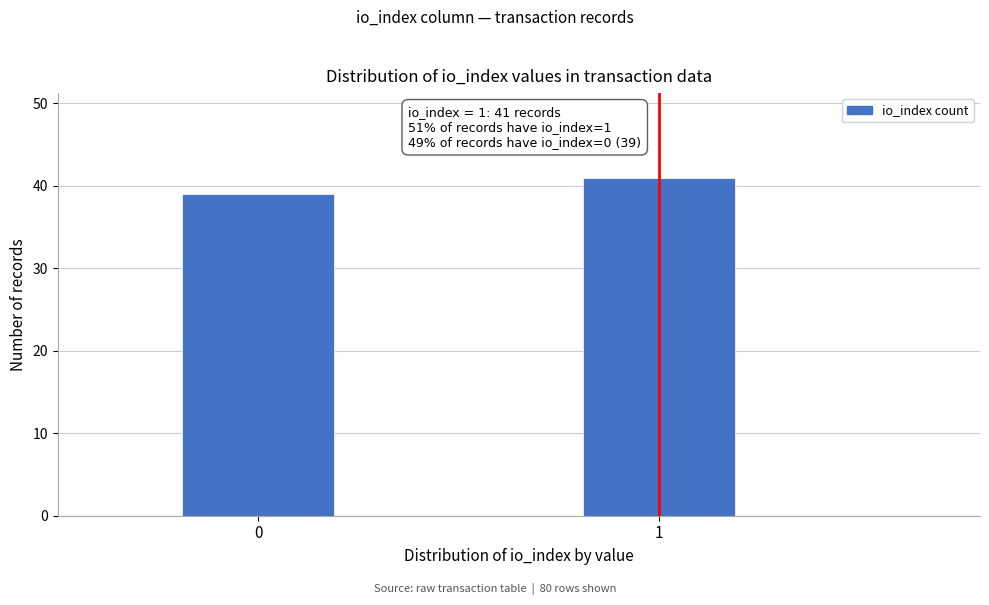

Reading left to right, transcribe all the data shown in this chart.

39	41